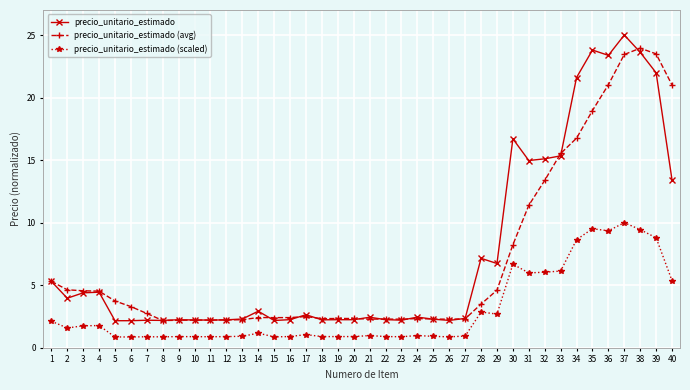

What is the lowest value of the precio_unitario_estimado series?

2.2